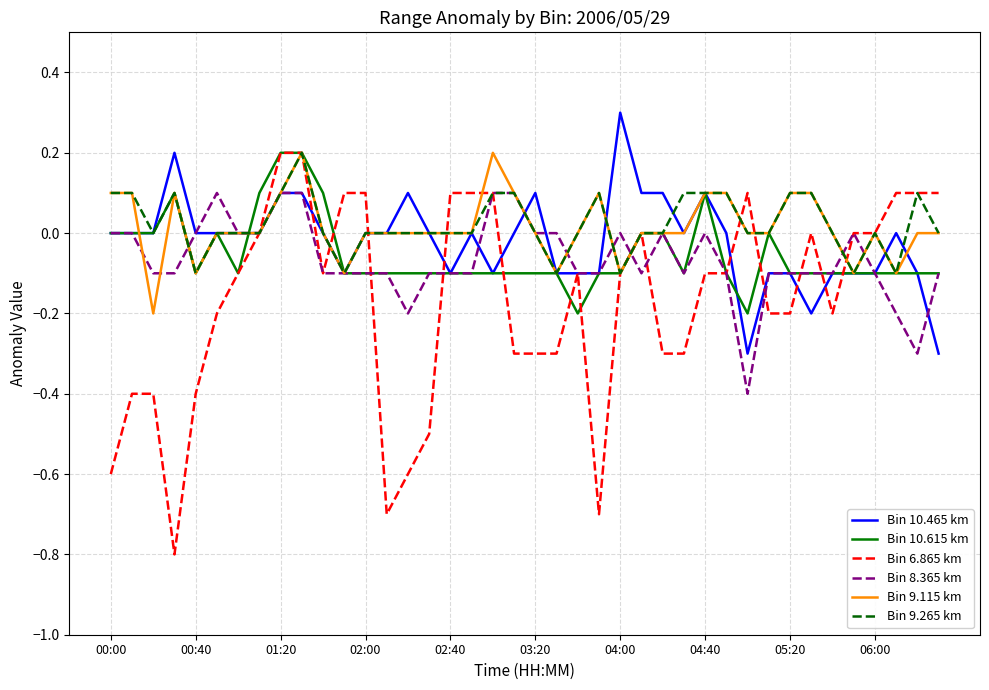

What is the minimum value shown in the chart?

-0.8